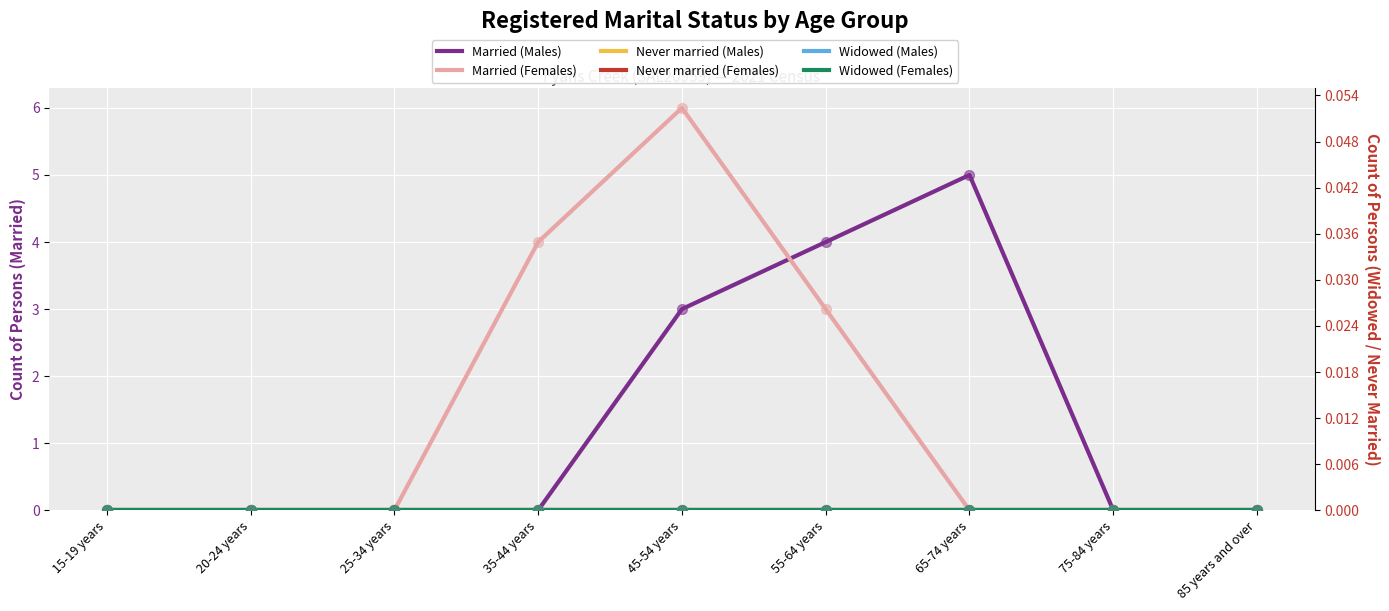

At which category is the sum across all series the highest?

45-54 years